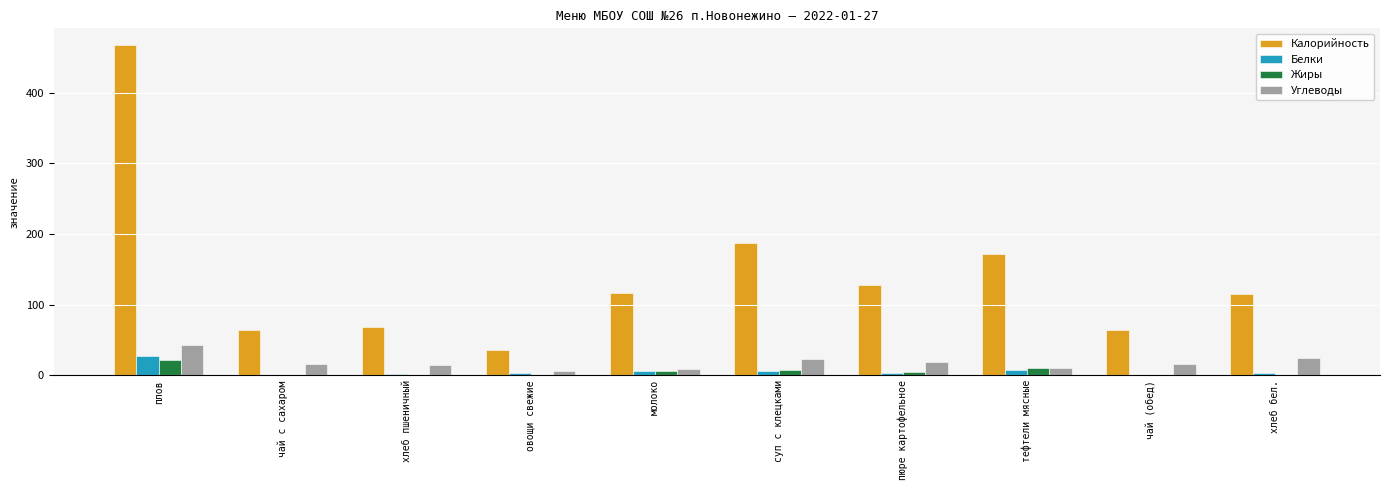

How many categories are shown in the chart?

10